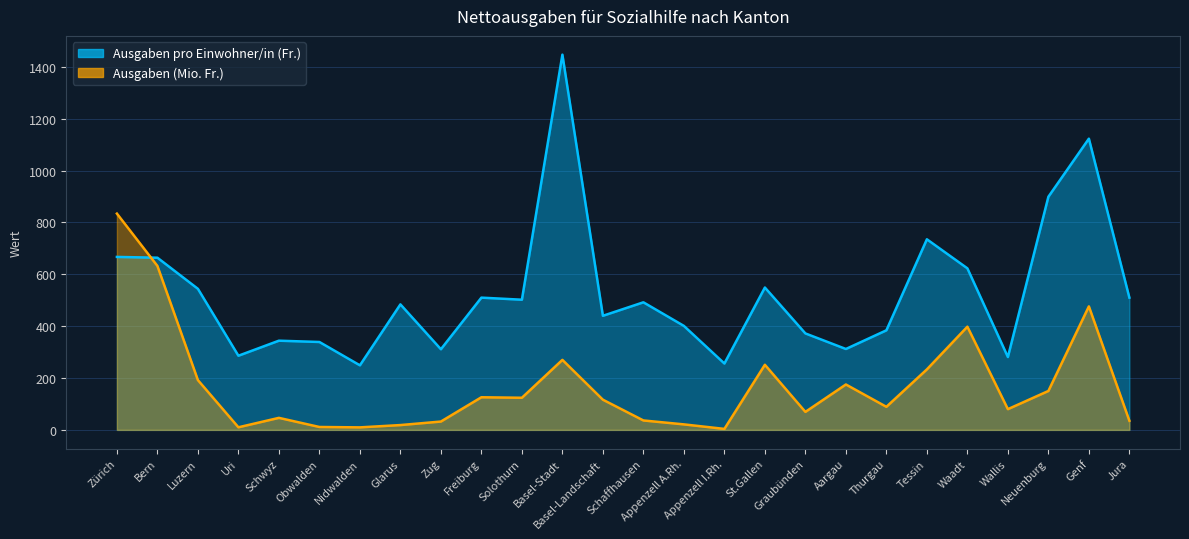

Which series has the largest range (max minus min)?

Ausgaben pro Einwohner/in (Fr.)